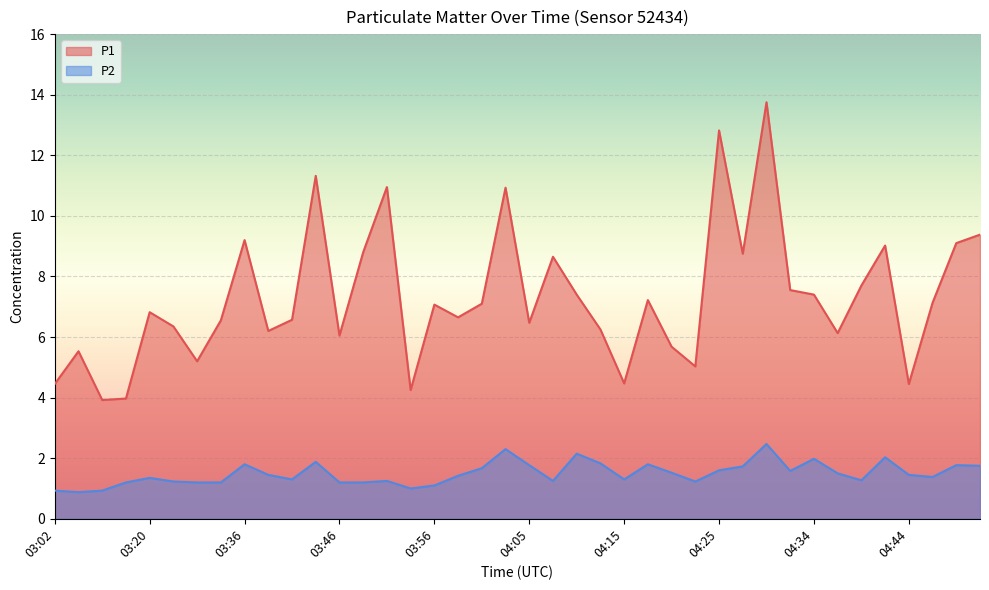

Read the P2 value at 04:03.

2.3